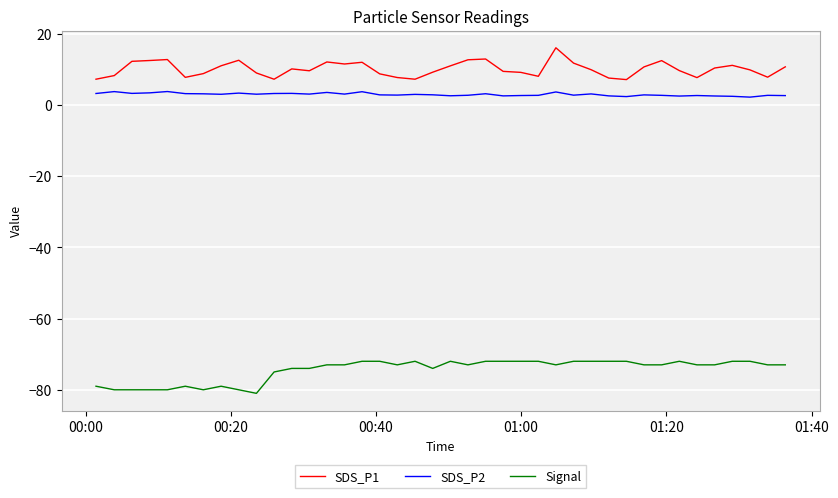

Rank the series by their maximum value, from lowest to highest.

Signal, SDS_P2, SDS_P1